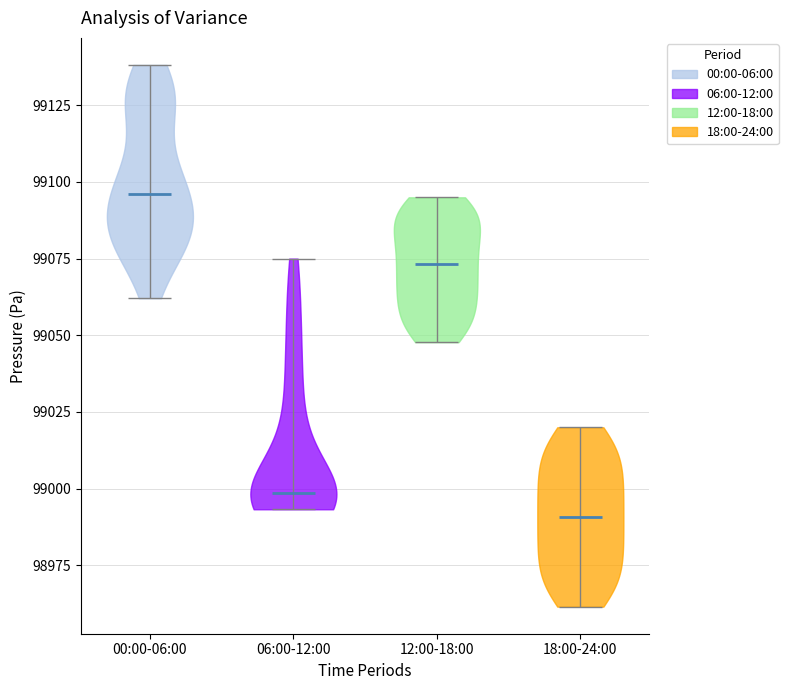

What is the lowest point the violin for 12:00-18:00 reaches on the y-axis? The values are not printed on the chart, so give them approximately, as read against the axis.

99050